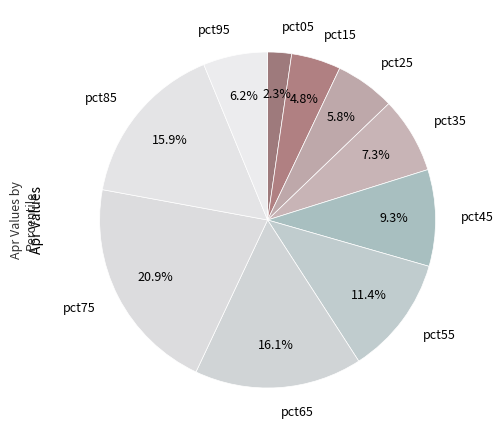

What is the largest slice in the pie chart?

pct75